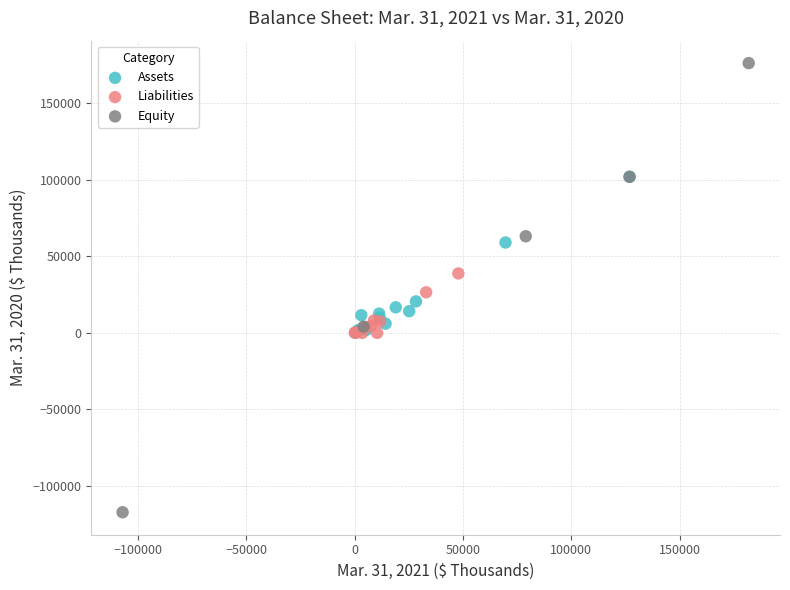

What are all the series names shown in the legend?

Assets, Liabilities, Equity